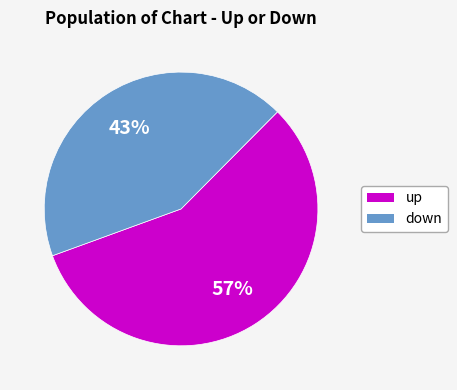

Combined, do up and down account for over 50%?

Yes